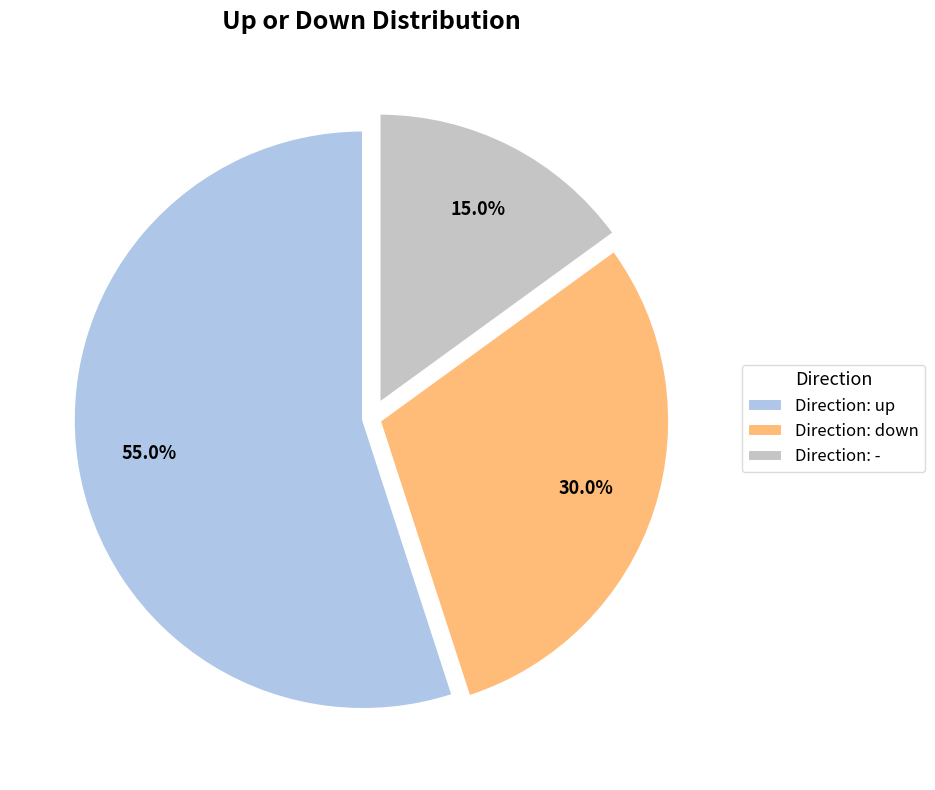

Which slice represents more than half of the pie?

Direction: up